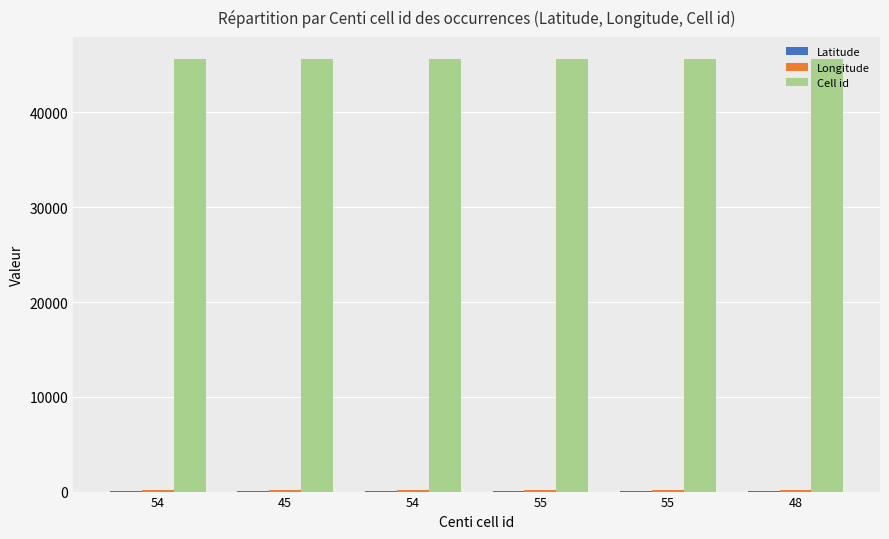

Reading left to right, what are all the values shown in this chart?

Latitude: 54=36.5	45=36.5	54=36.5	55=36.5	55=36.5	48=36.5
Longitude: 54=138.4	45=138.5	54=138.5	55=138.5	55=138.5	48=138.9
Cell id: 54=45678.0	45=45678.0	54=45678.0	55=45678.0	55=45678.0	48=45678.0